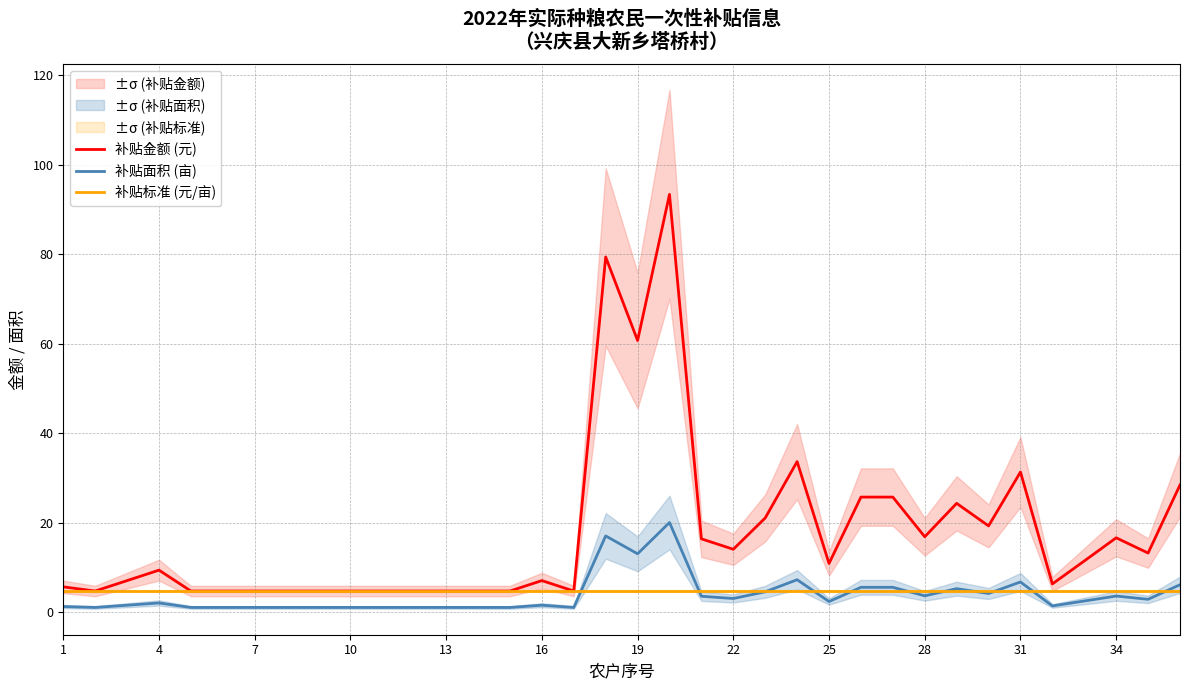

True or false: 补贴金额 (元) and 补贴面积 (亩) cross at least once.

False